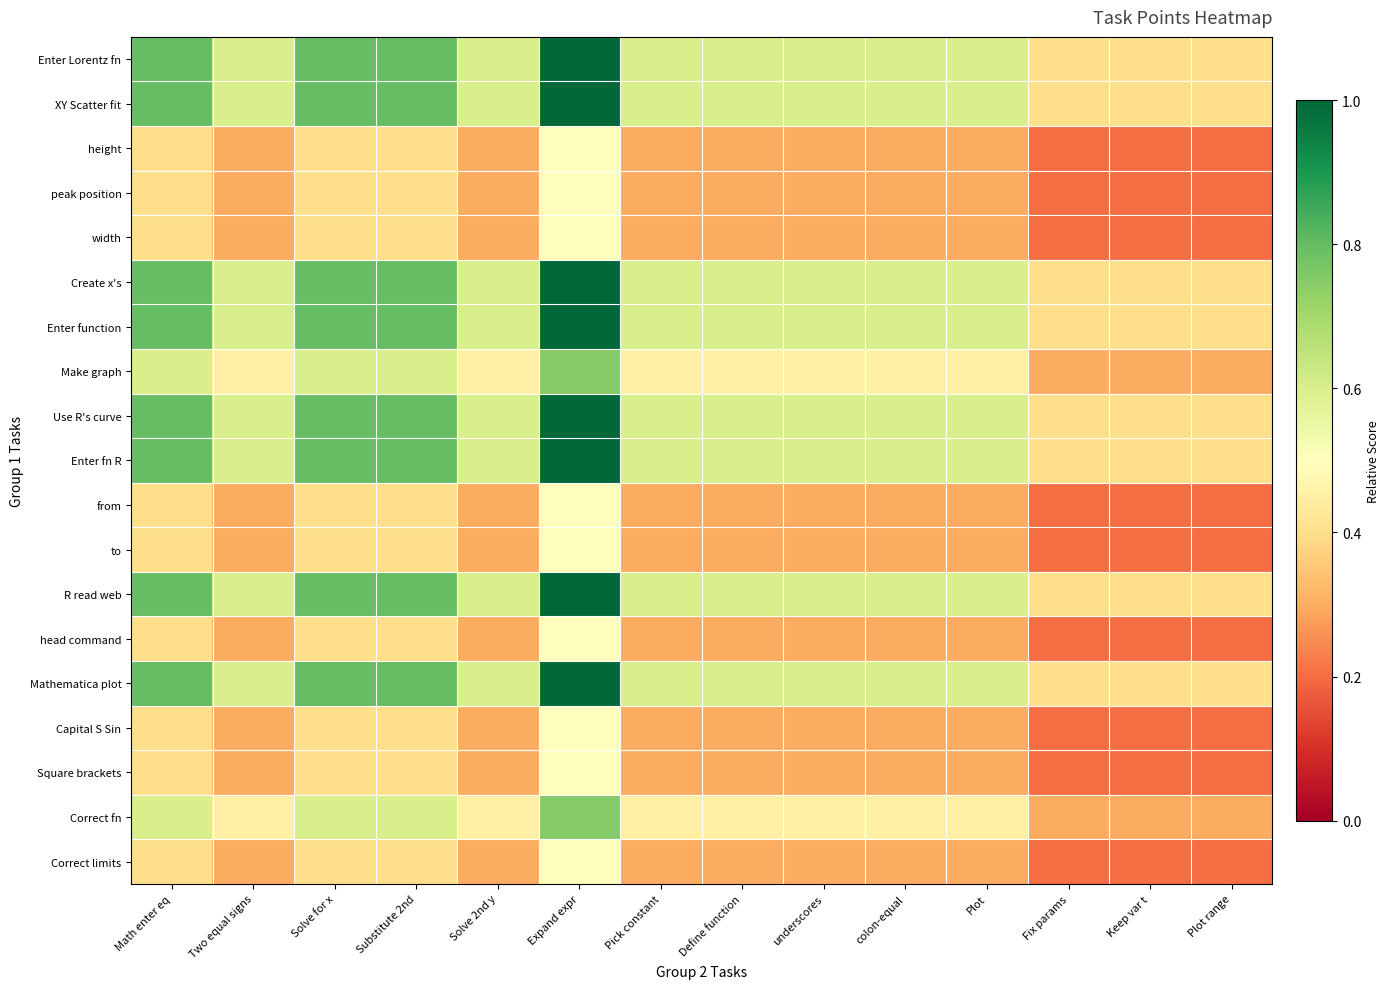

At which category does the chart reach its peak across all series?

Expand expr